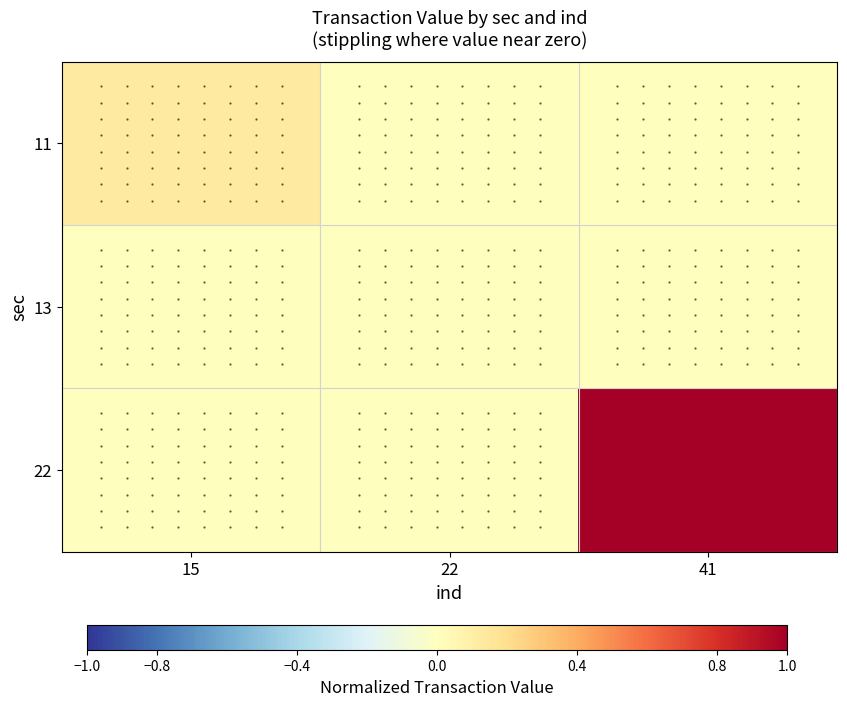

What is the spread (max minus min) of values at 15?

0.1